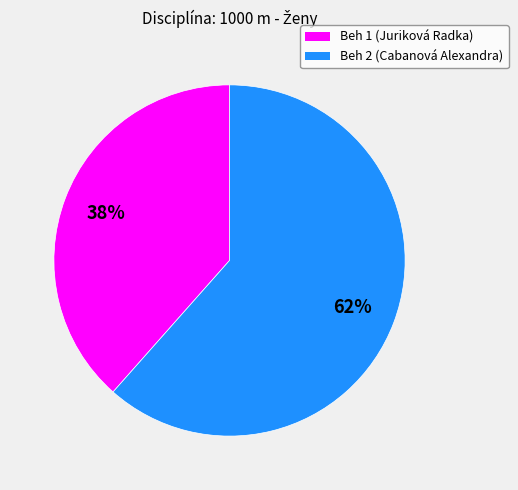

What is the majority slice?

Beh 2